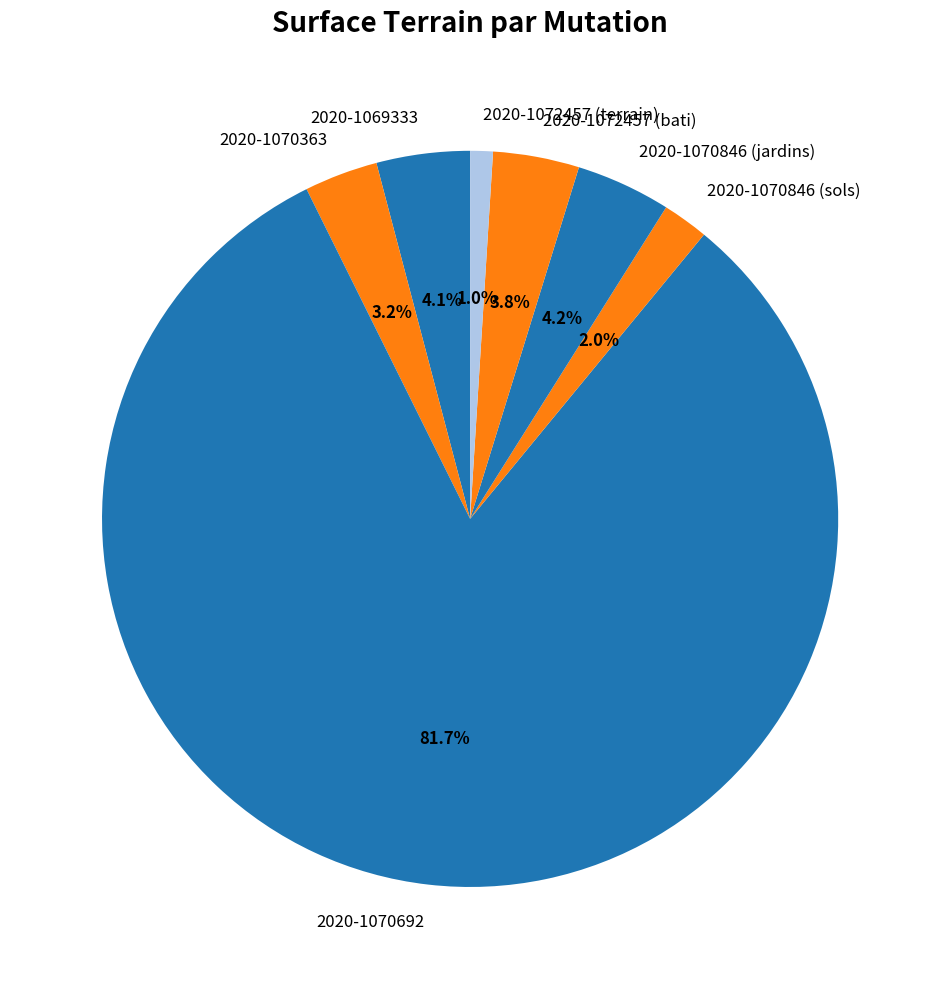

To the nearest percent, what portion does 2020-1070692 represent?

82%